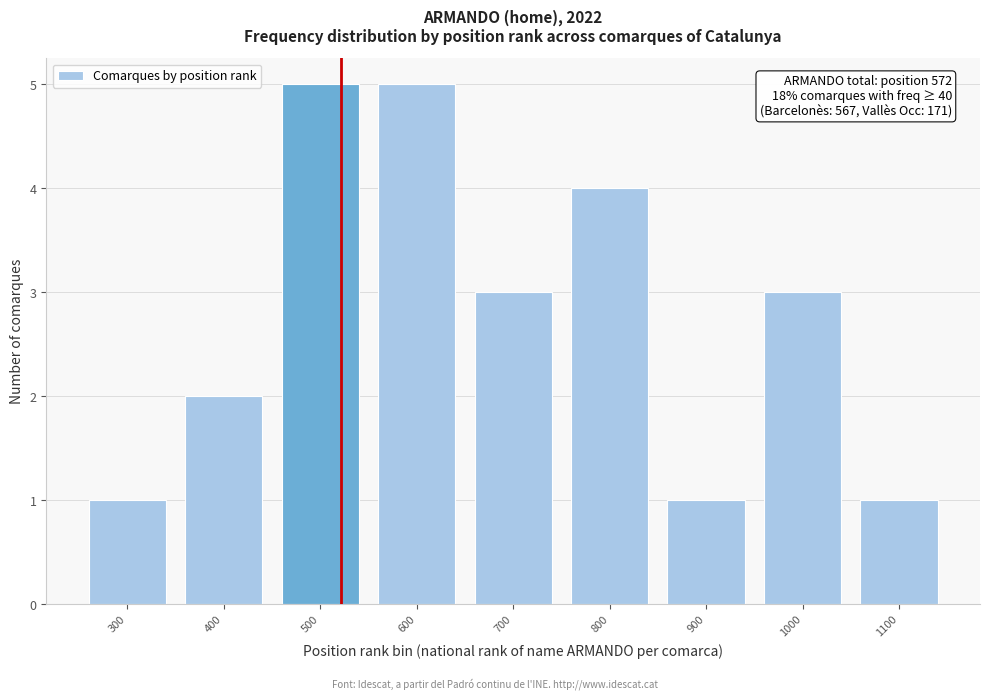

Reading left to right, transcribe all the data shown in this chart.

300=1	400=2	500=5	600=5	700=3	800=4	900=1	1000=3	1100=1